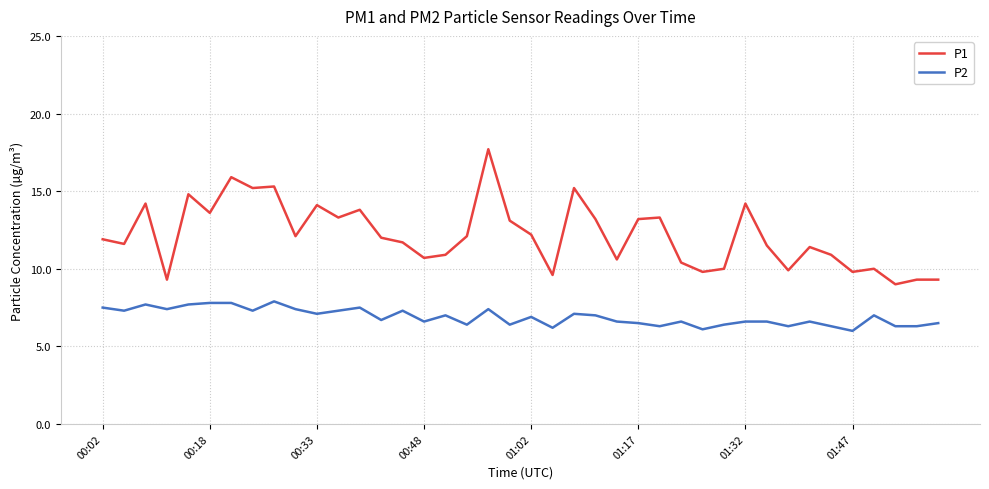

Which series has the largest total across all categories?

P1